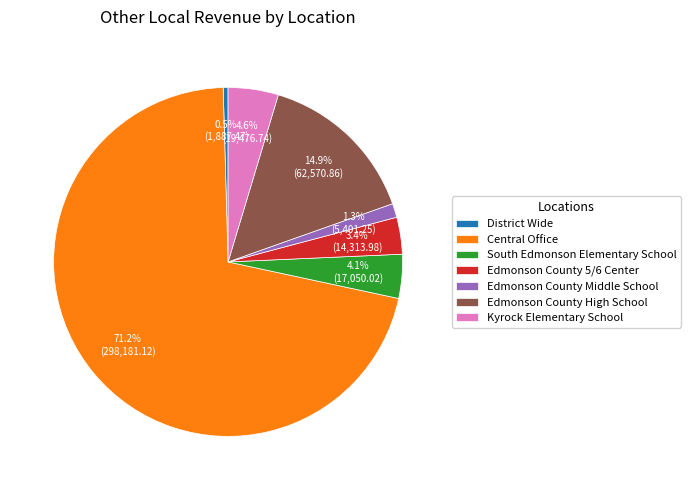

To the nearest percent, what portion does Edmonson County High School represent?

15%